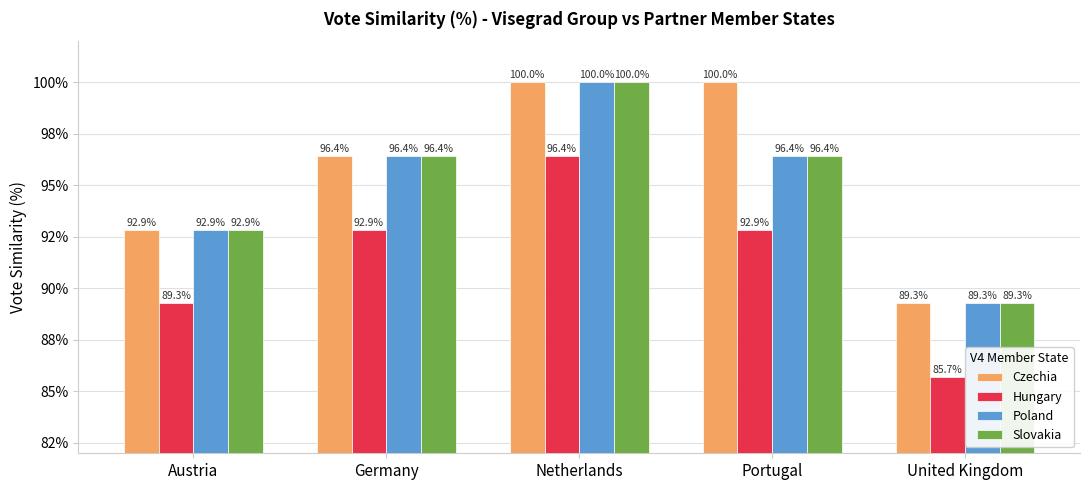

Which series has the widest spread of values?

Czechia